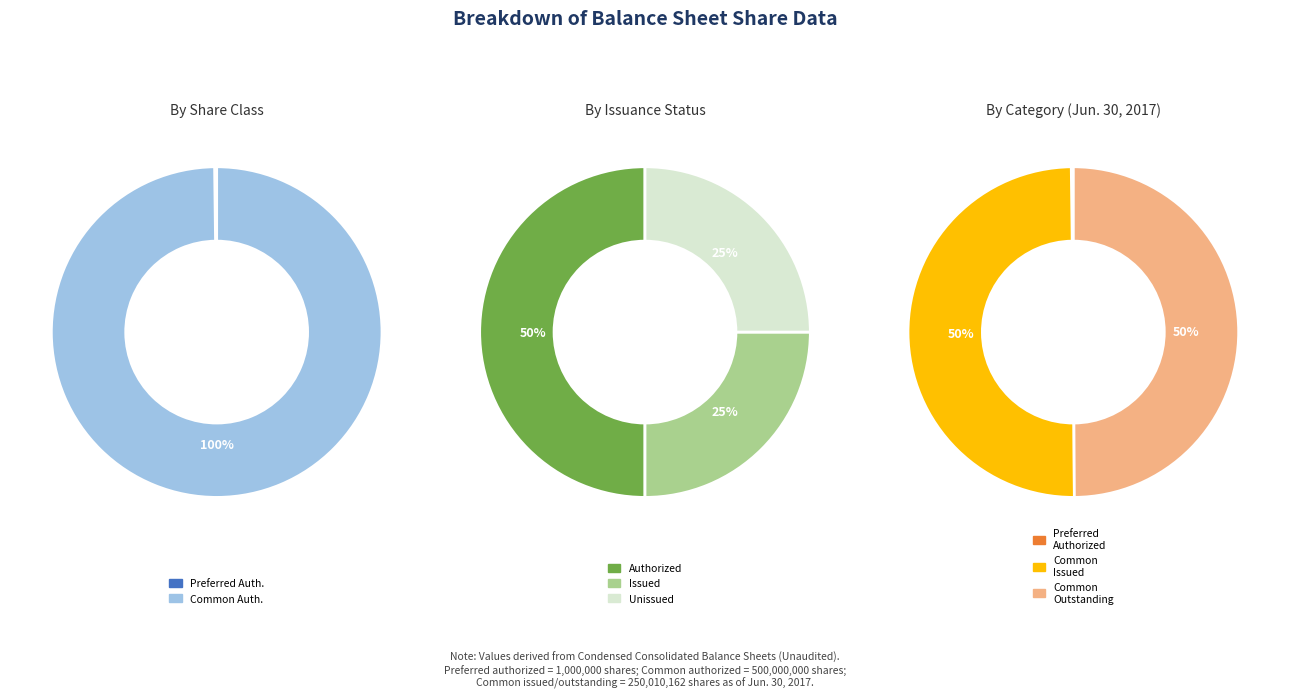

To the nearest percent, what is the average slice percentage?

25%